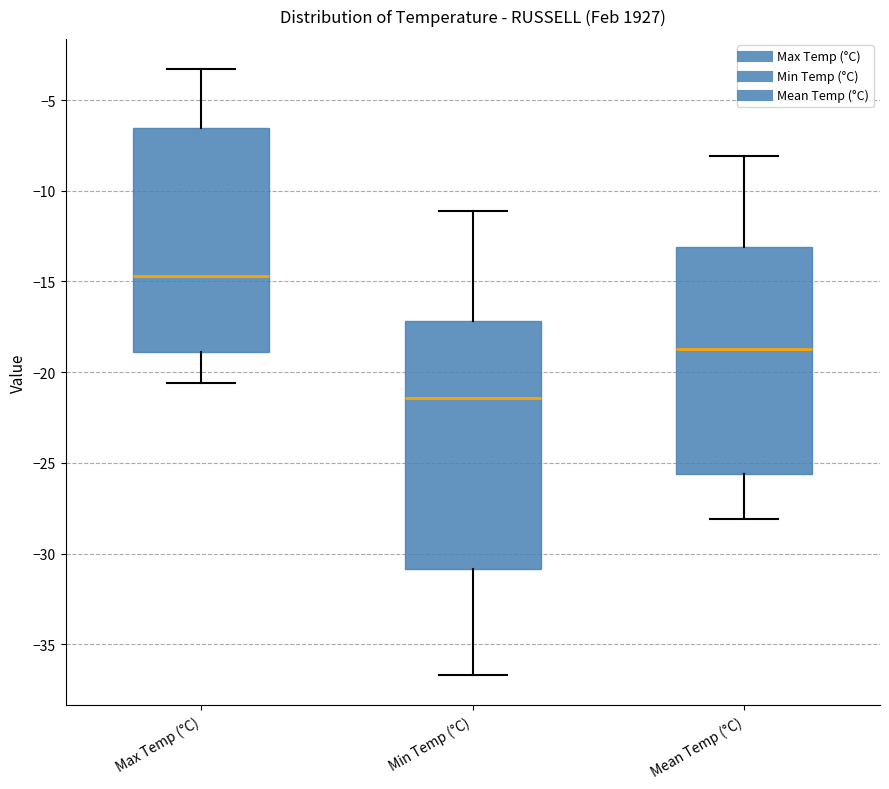

Reading left to right, read every box against the y-axis: the position of its median line, the range the box covers, and the ends of its whiskers. The values are not printed on the chart, so give them approximately, as read against the axis.

Max Temp (°C): median -14.5, box -19.0 to -6.5, whiskers -20.5 to -3.5
Min Temp (°C): median -21.5, box -31.0 to -17.0, whiskers -36.5 to -11.0
Mean Temp (°C): median -18.5, box -25.5 to -13.0, whiskers -28.0 to -8.0